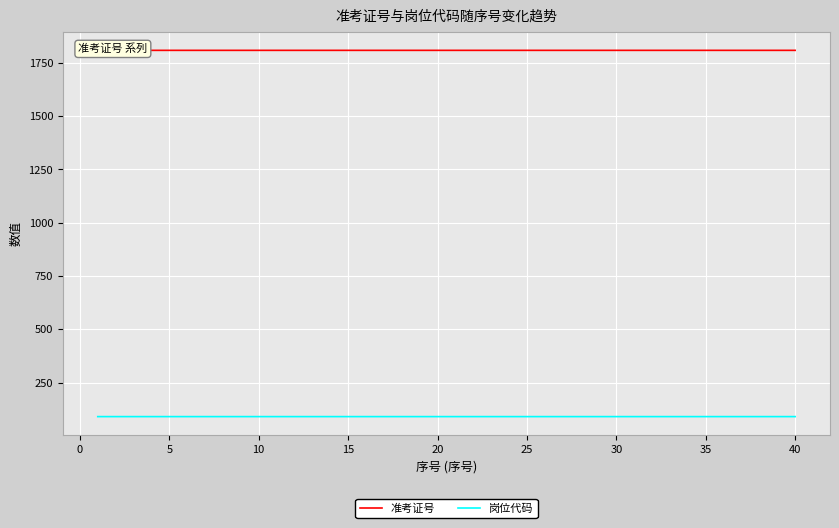

True or false: 岗位代码 and 准考证号 intersect in this chart.

False